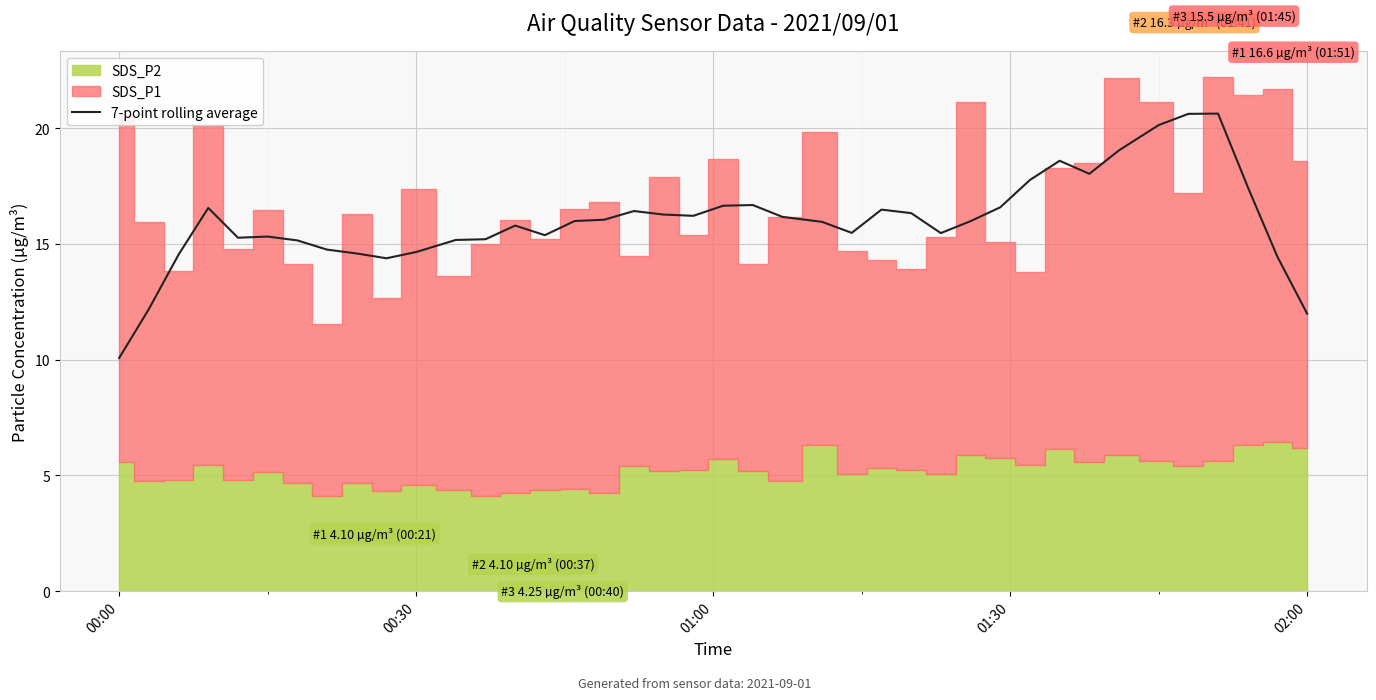

What is the value of the 17th point from the left?

16.0